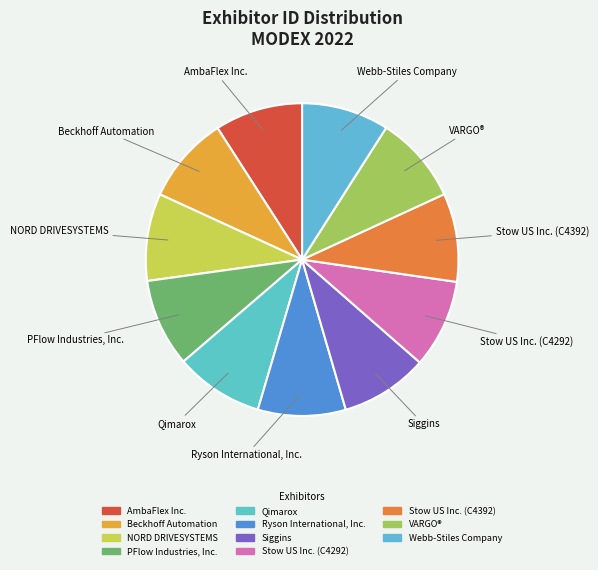

Count the number of slices in the pie.

11